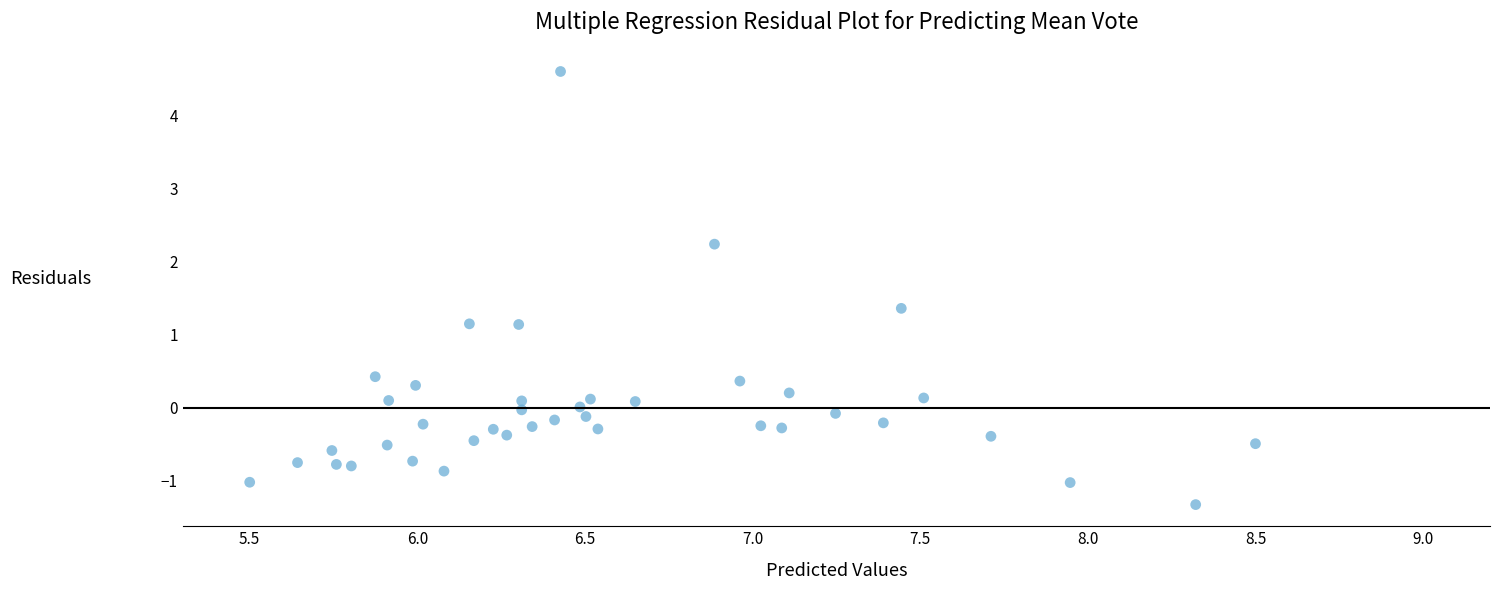

What is the range of Y values (max minus min)?

5.9